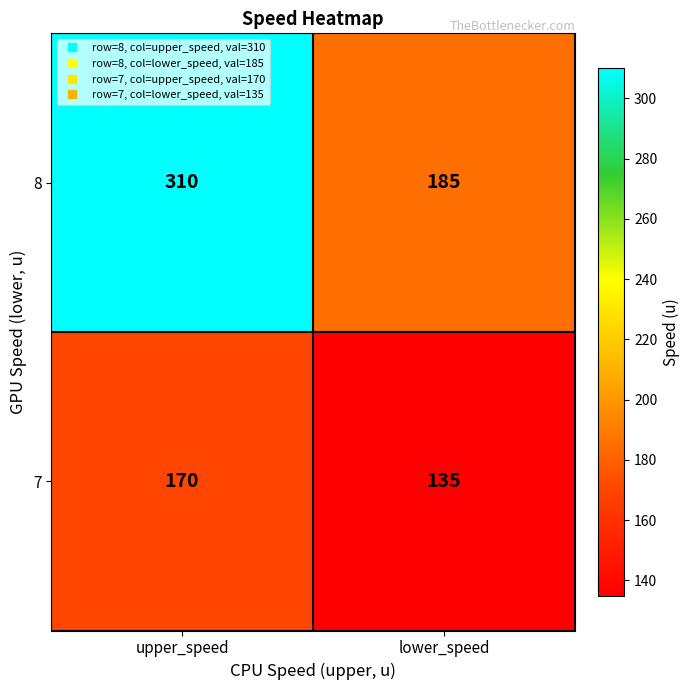

What is the approximate value of 7 at upper_speed, to the nearest 5?

170